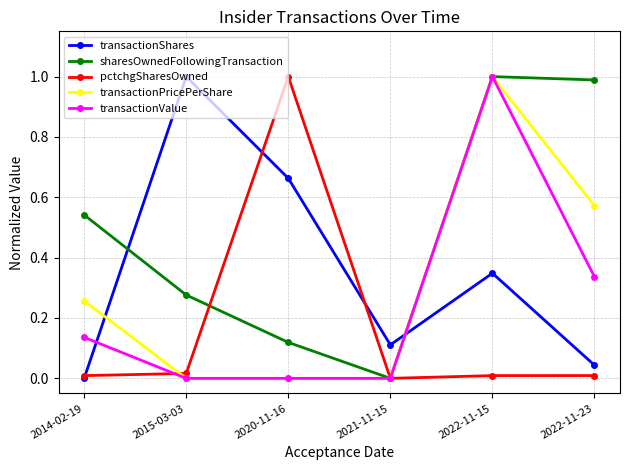

After their last crossing, which series has the higher values: transactionShares or transactionValue?

transactionValue